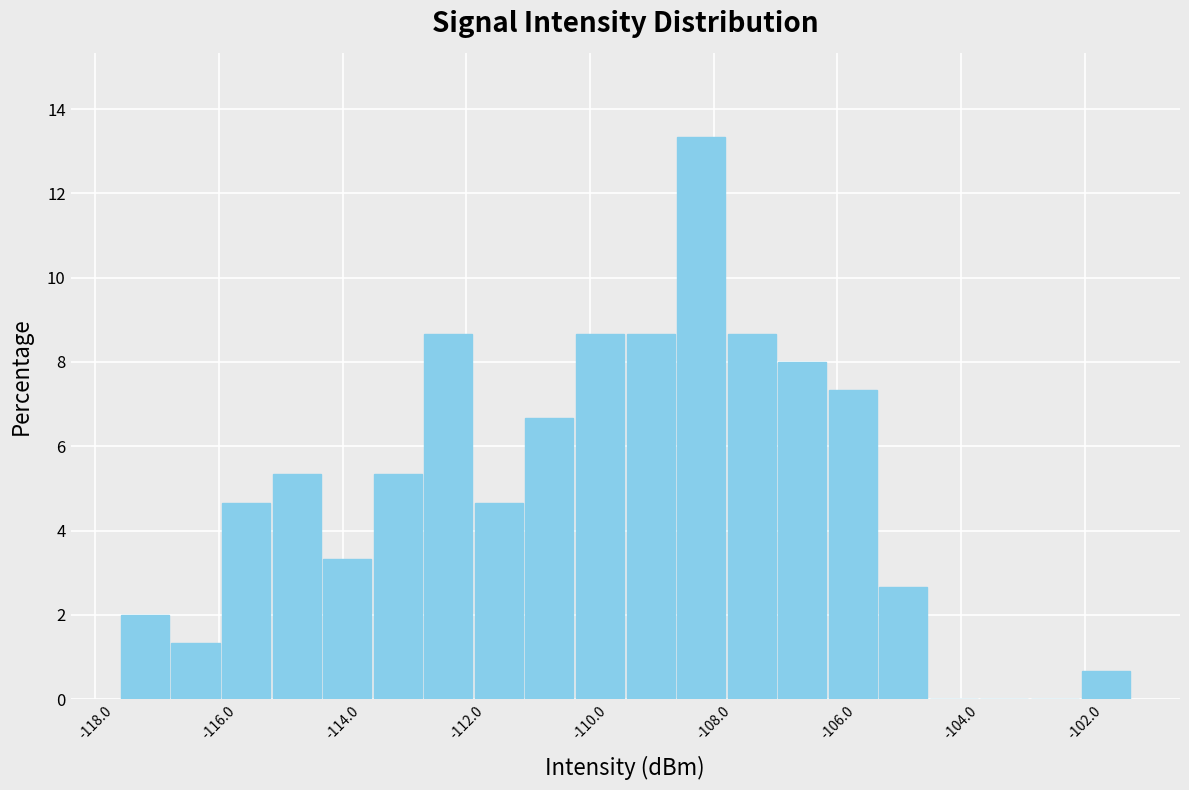

Reading left to right, transcribe this chart: for each bar, give the range it covers on the x-axis and its height. Neither the bar edges nor the heights are printed on the chart, so give them approximately, as read against the axes.

-117.6 to -116.8: 2.0
-116.8 to -116.0: 1.4
-116.0 to -115.2: 4.6
-115.2 to -114.4: 5.4
-114.4 to -113.6: 3.4
-113.6 to -112.6: 5.4
-112.6 to -111.8: 8.6
-111.8 to -111.0: 4.6
-111.0 to -110.2: 6.6
-110.2 to -109.4: 8.6
-109.4 to -108.6: 8.6
-108.6 to -107.8: 13.4
-107.8 to -107.0: 8.6
-107.0 to -106.2: 8.0
-106.2 to -105.4: 7.4
-105.4 to -104.6: 2.6
-104.6 to -103.8: 0
-103.8 to -102.8: 0
-102.8 to -102.0: 0
-102.0 to -101.2: 0.6